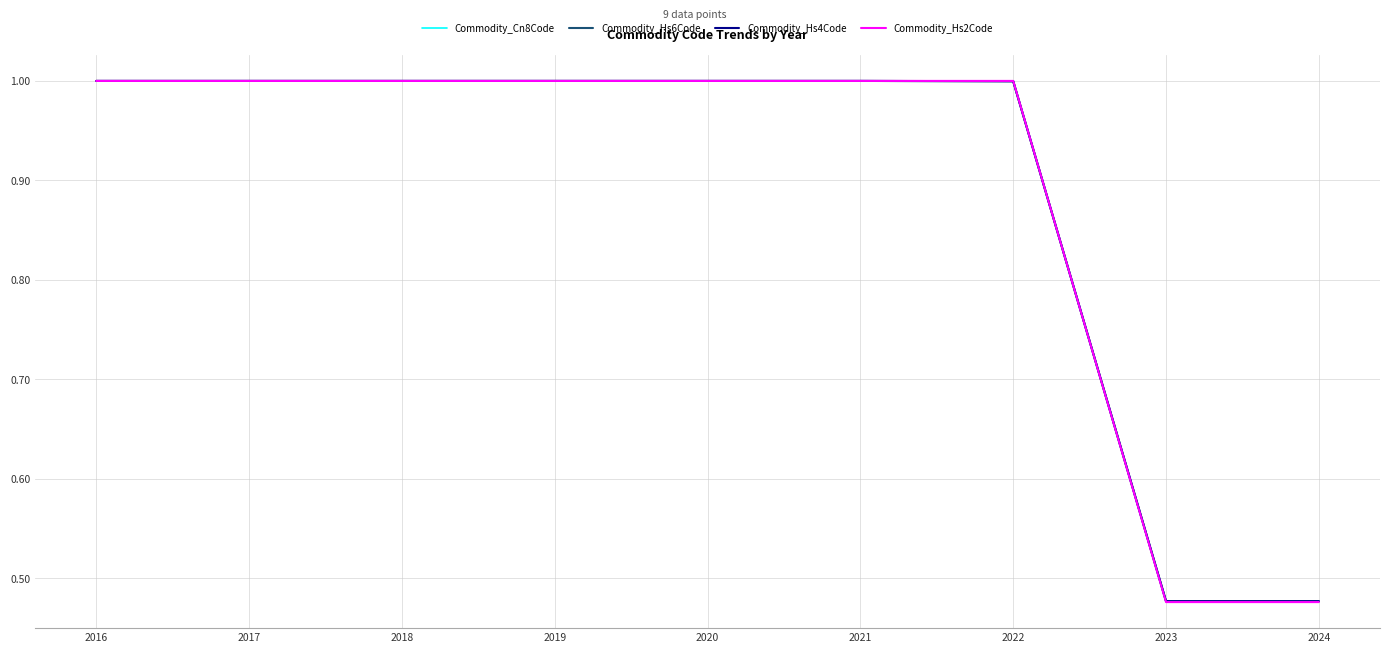

What is the total value across all series at 2023?

1.9